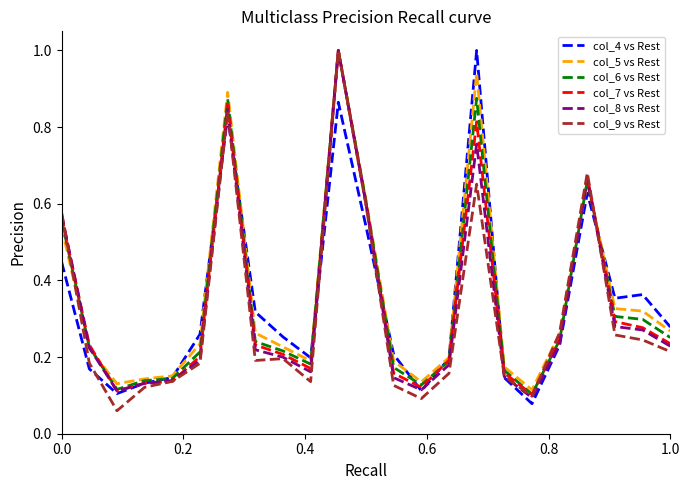

Count the number of data series in this chart.

6